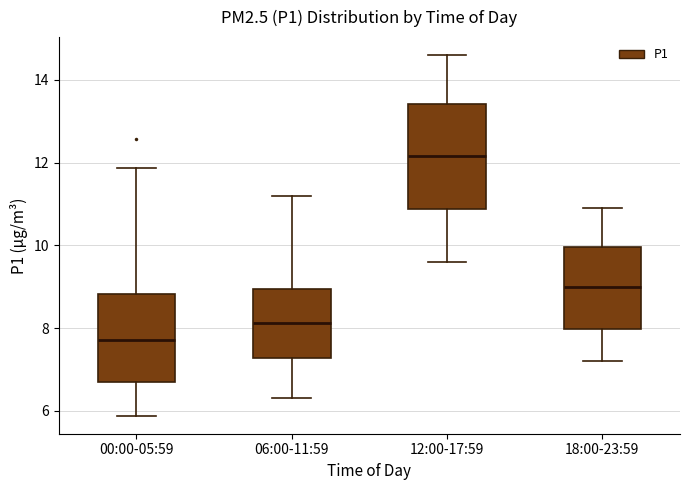

Where is the upper edge of the box for 06:00-11:59 on the y-axis? The values are not printed on the chart, so give them approximately, as read against the axis.

9.0